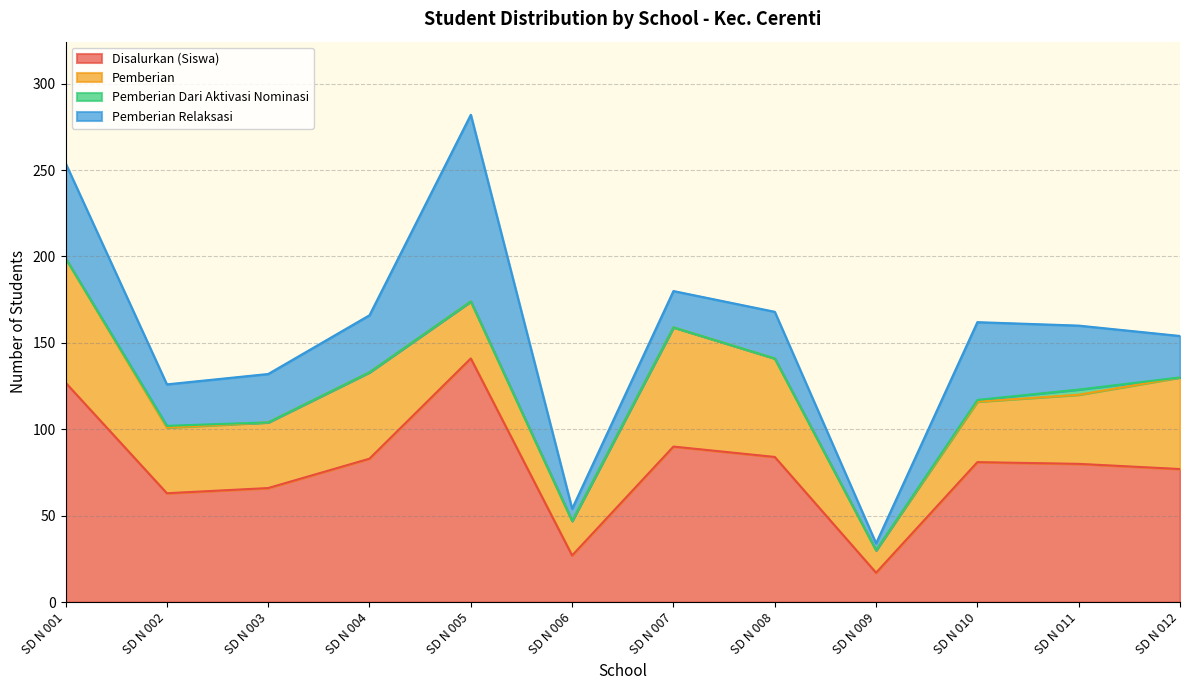

What are all the series names shown in the legend?

Disalurkan (Siswa), Pemberian, Pemberian Dari Aktivasi Nominasi, Pemberian Relaksasi